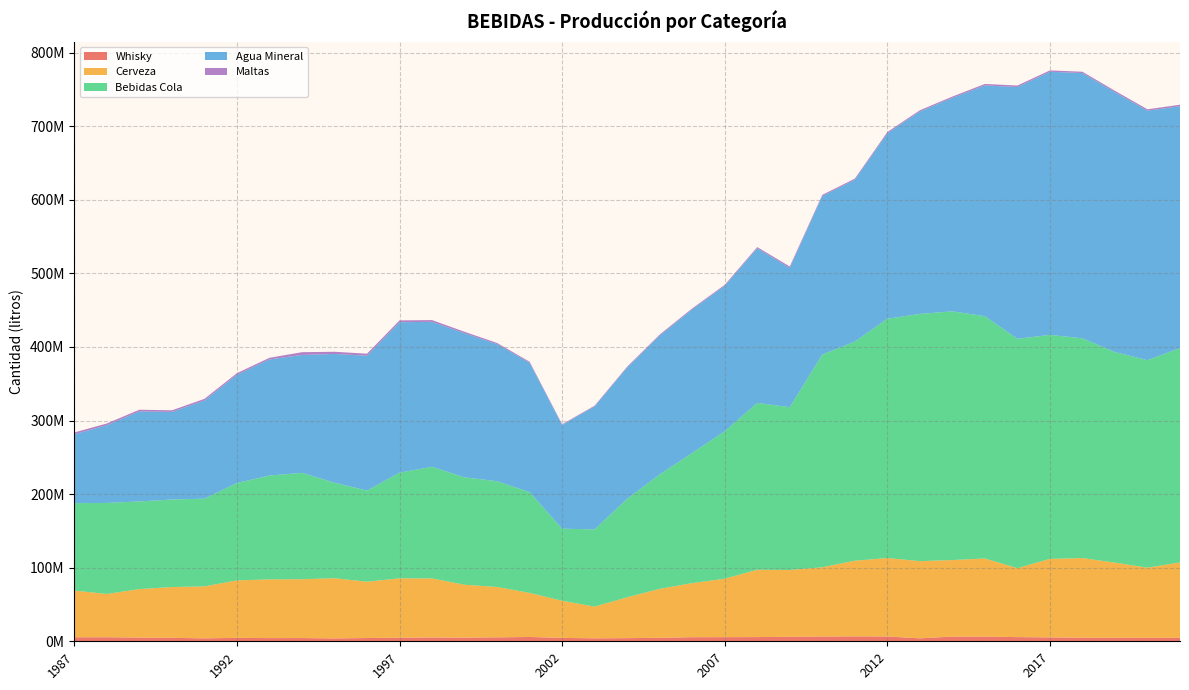

Reading left to right, transcribe all the data shown in this chart.

Whisky: 5461868	5478550	5023157	4688457	3966038	4663394	4329692	4376043	3899872	4428752	4933918	5136073	4951049	5321913	5856353	4624739	4007439	4265630	4760782	5532555	5617923	5701955	6086092	6428724	6654858	6506899	4008205	6401831	6362034	5663233	5260278	4895245	4738673	4718927	4722868
Cerveza: 63465910	58891379	65907524	69036349	70648403	78098489	79812058	79957650	81829917	76546471	80638796	80291623	71913996	68517174	59919008	50462815	43139257	55527741	66494894	73550559	79440558	91523081	90831225	94164659	102857022	106675606	104925359	104021908	106182430	93744970	106715584	108205413	102165001	95335846	102488424
Bebidas Cola: 118854016	123713217	119184147	118990487	119262636	132362038	141130440	144635224	129860785	123836450	143665611	151732444	145957611	143752893	137015568	97969930	104954521	133834737	155513676	176889906	200383884	226776132	221264170	289154300	297811472	325211552	336060712	338048230	329311026	311727093	304530617	298686654	286237002	282030815	291307021
Agua Mineral: 93687703	105581028	122317683	119071488	133311320	147076742	157858025	160226570	174983151	183337248	204415096	197049020	195975365	186297139	175850217	140976208	167198421	178491493	188735967	195171096	197598457	210266269	189251644	215502716	219929079	252007802	275119547	290187331	313648935	342244611	357592373	360548730	353184284	339104689	328748099
Maltas: 2379588	2404283	2316215	2142209	2312083	2215459	2187514	3737708	2949190	2726840	2509610	2362033	1876264	1569944	1330250	931338	973322	1152955	1404669	1301959	1436527	1542738	2010218	1522692	1569616	1726252	1643923	1740410	2016526	2016710	1851403	1787636	1882442	1886585	2035337